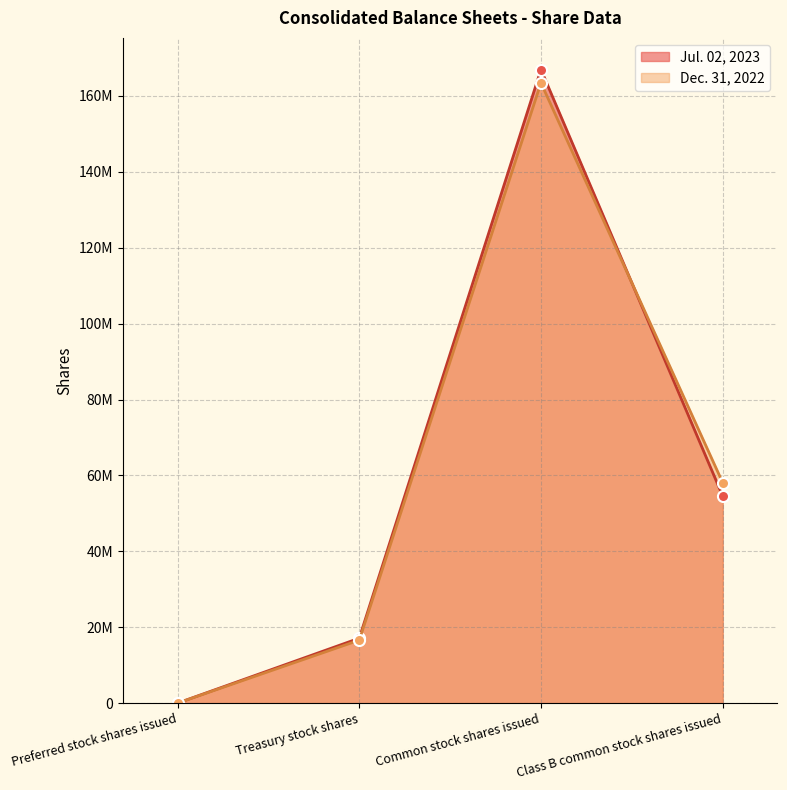

The Dec. 31, 2022 series shows 163439248 at Common stock shares issued. True or false?

True